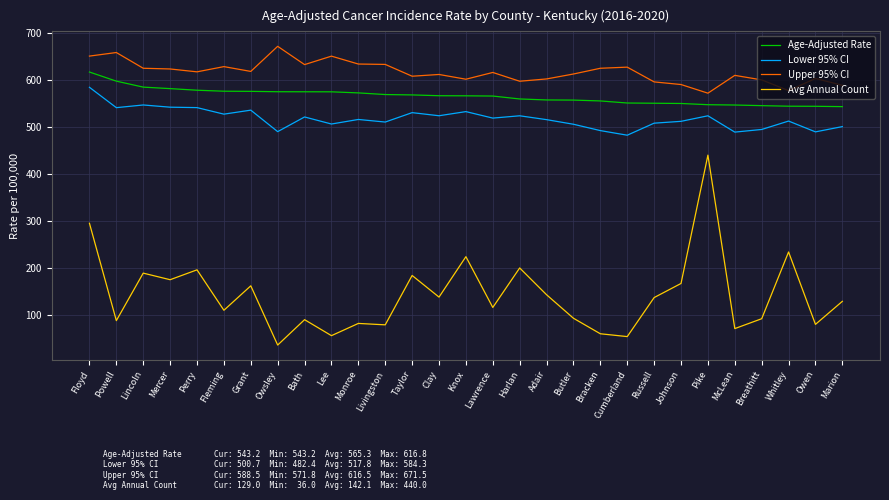

Rank the series by their maximum value, from highest to lowest.

Upper 95% CI, Age-Adjusted Rate, Lower 95% CI, Avg Annual Count